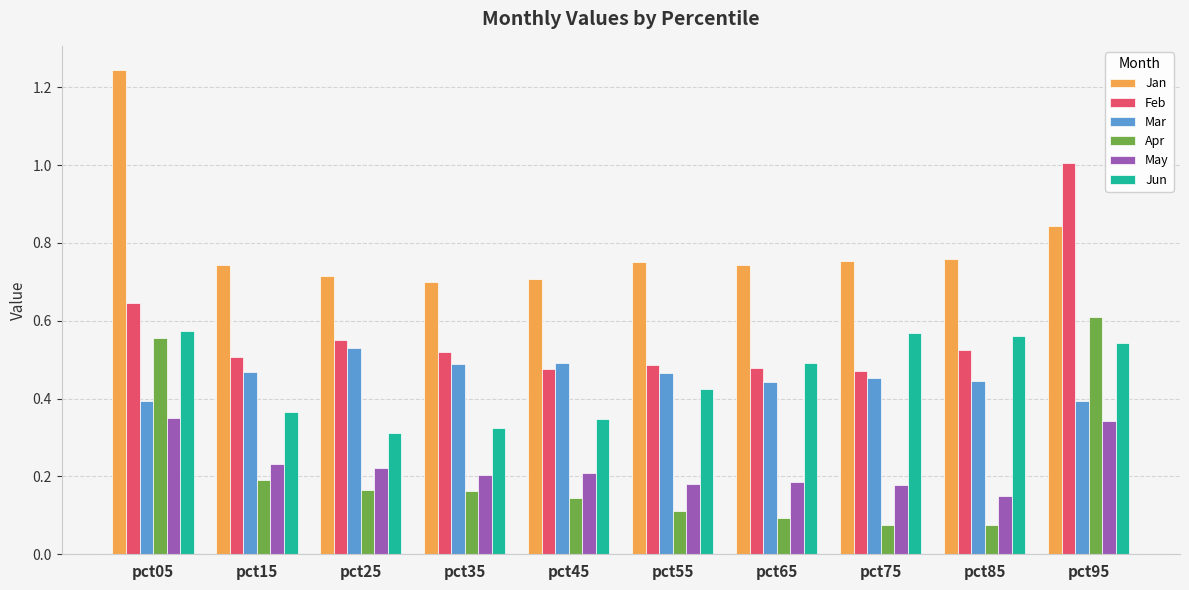

The May series shows 0.3 at pct05. True or false?

True